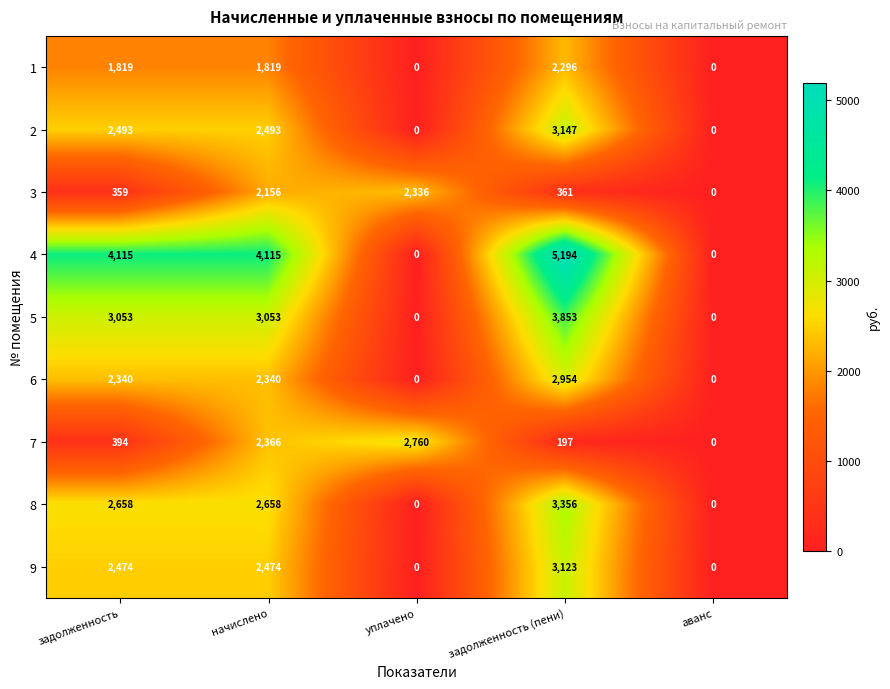

At which category does the chart reach its peak across all series?

задолженность (пени)